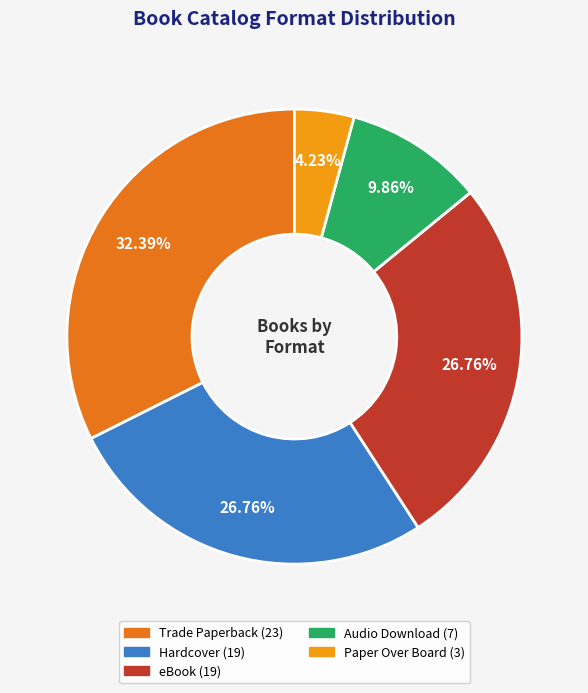

True or false: Audio Download accounts for 25% of the total.

False